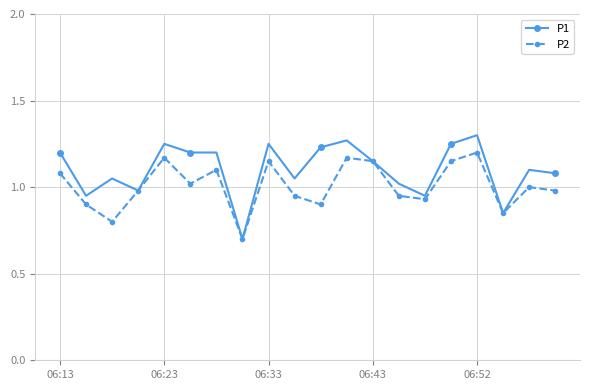

Which series has the largest range (max minus min)?

P1